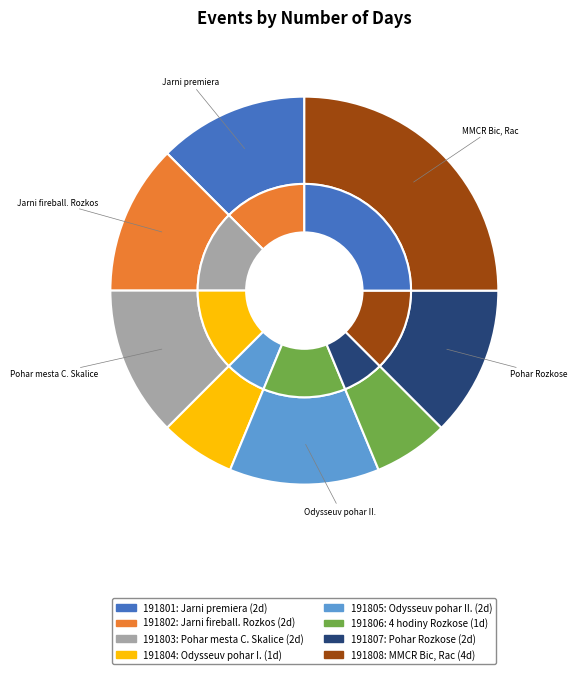

How many slices are in this pie chart?

8